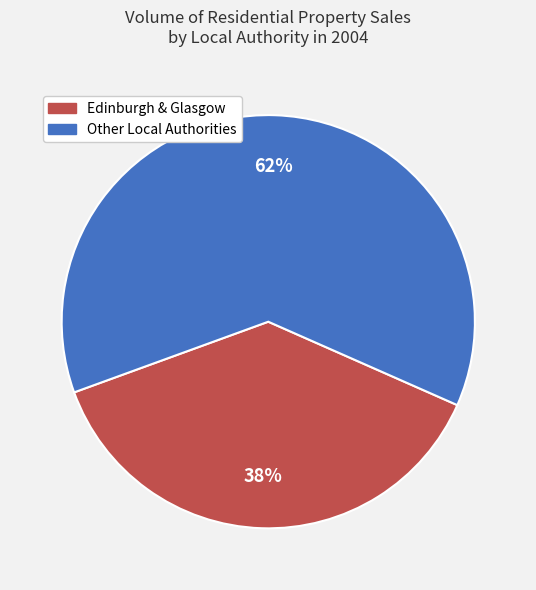

Is the sum of Edinburgh & Glasgow and Other Local Authorities greater than half?

Yes